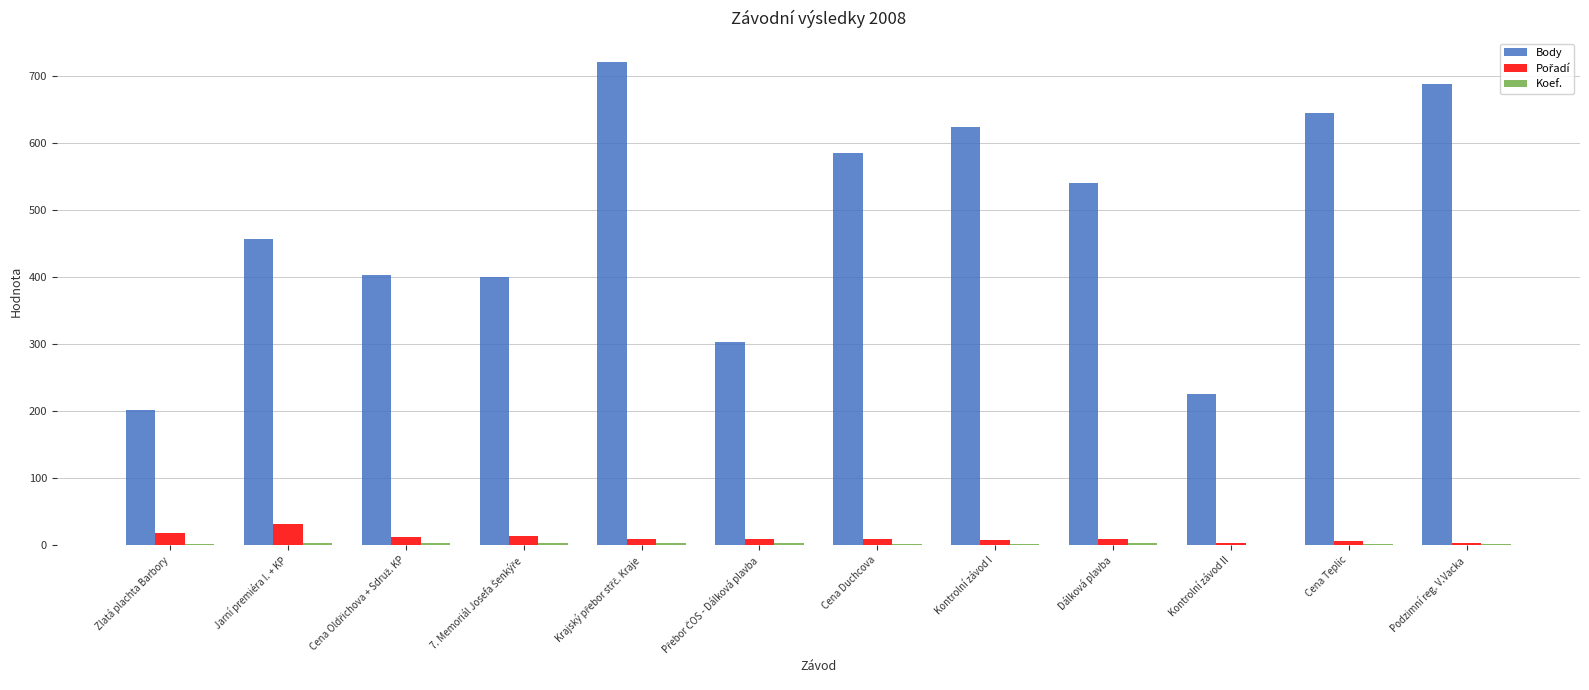

True or false: Body has a value of 141 at Zlatá plachta Barbory.

False